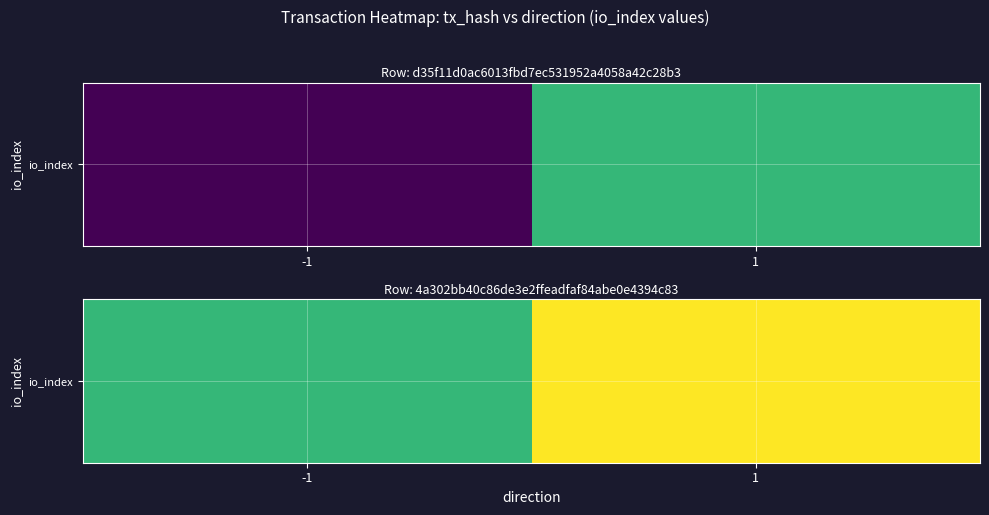

What is the change in value from -1 to 1?

+1